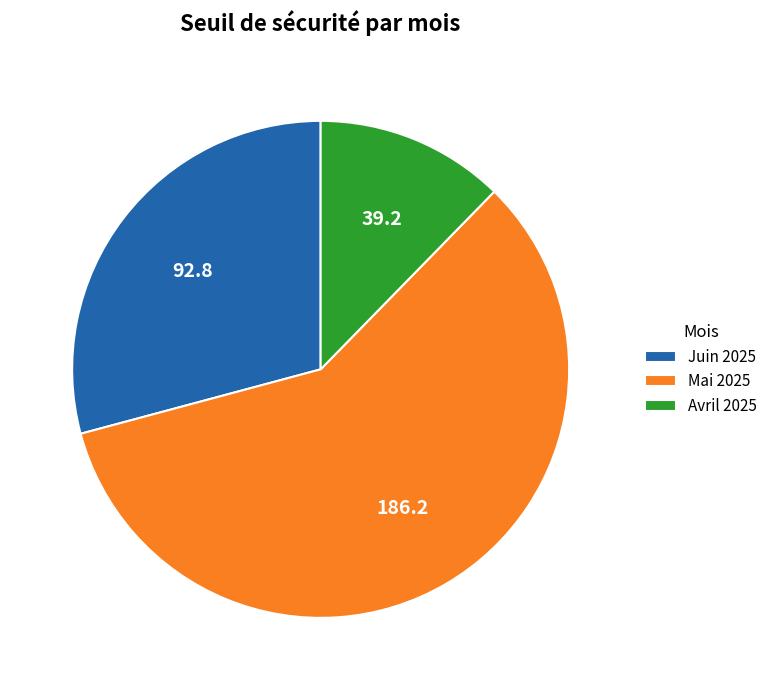

The Juin 2025 slice represents 29% of the pie. True or false?

True